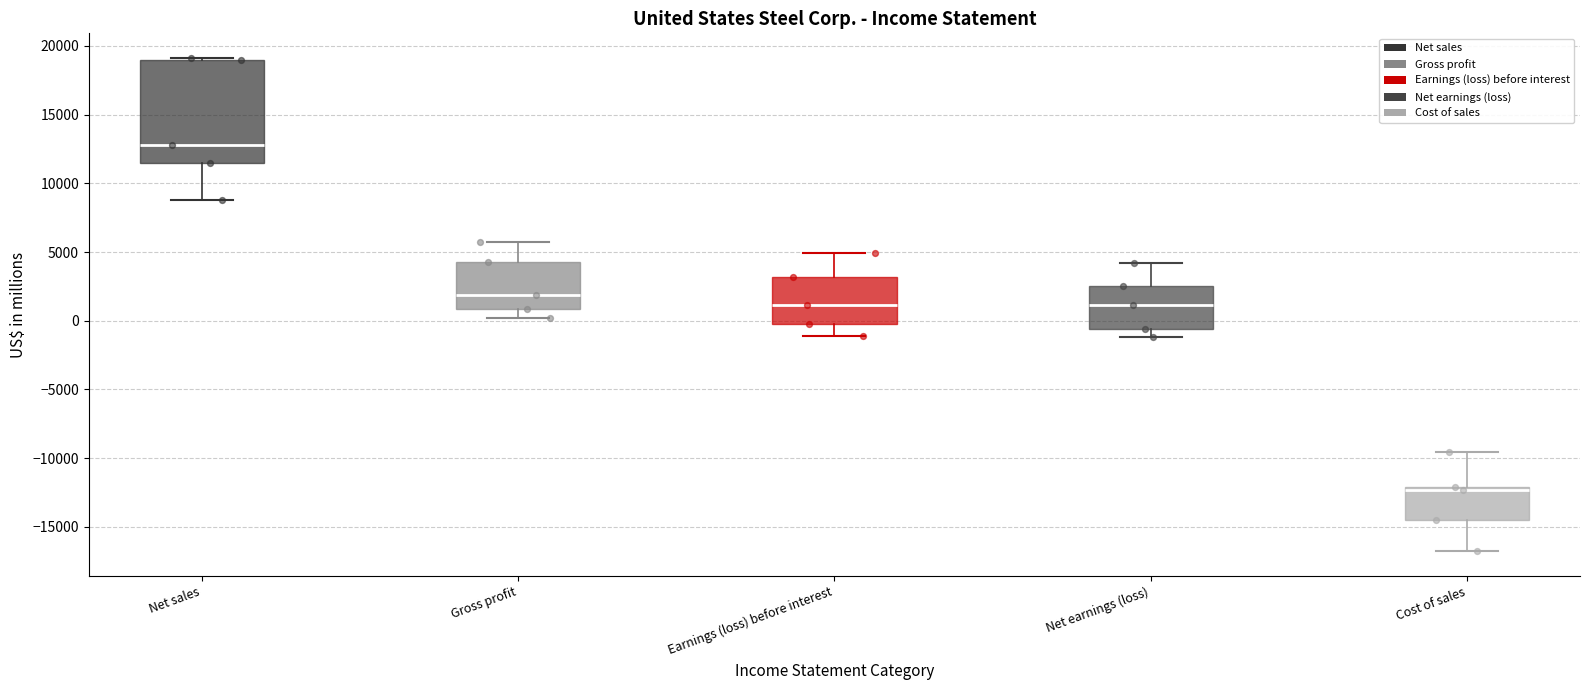

Which box has the lowest median line?

Cost of sales